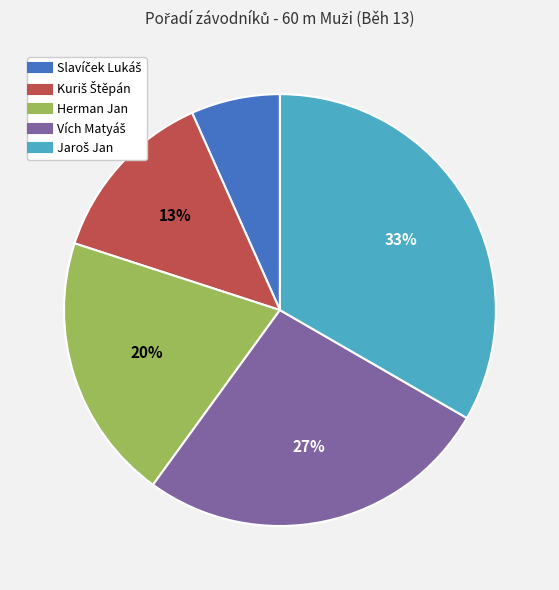

Count the number of slices in the pie.

5